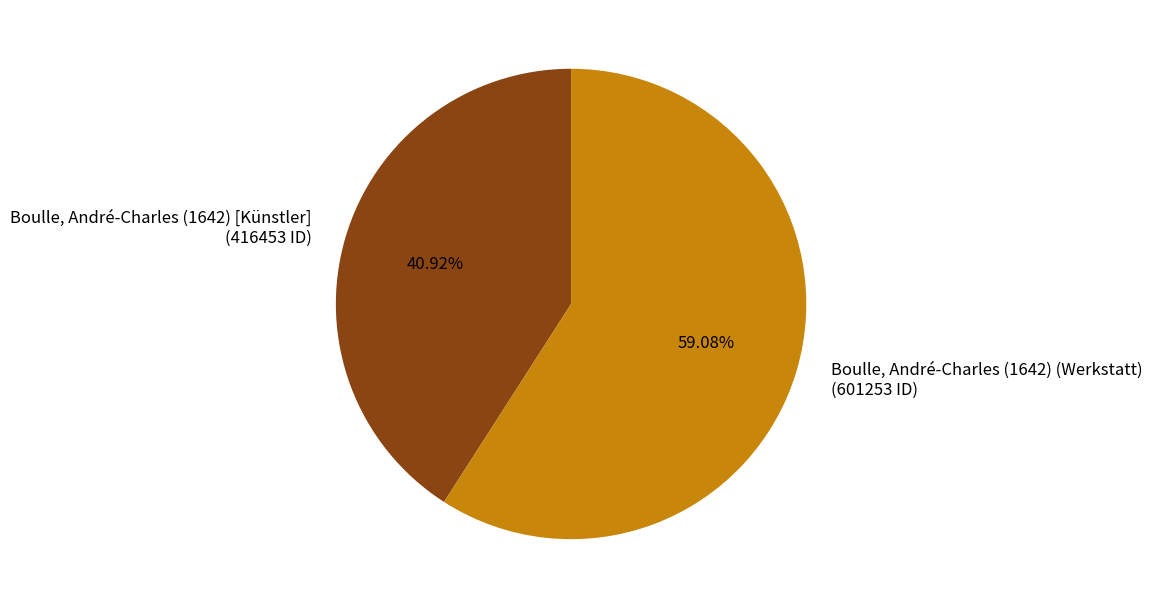

To the nearest percent, what is the average slice percentage?

50%